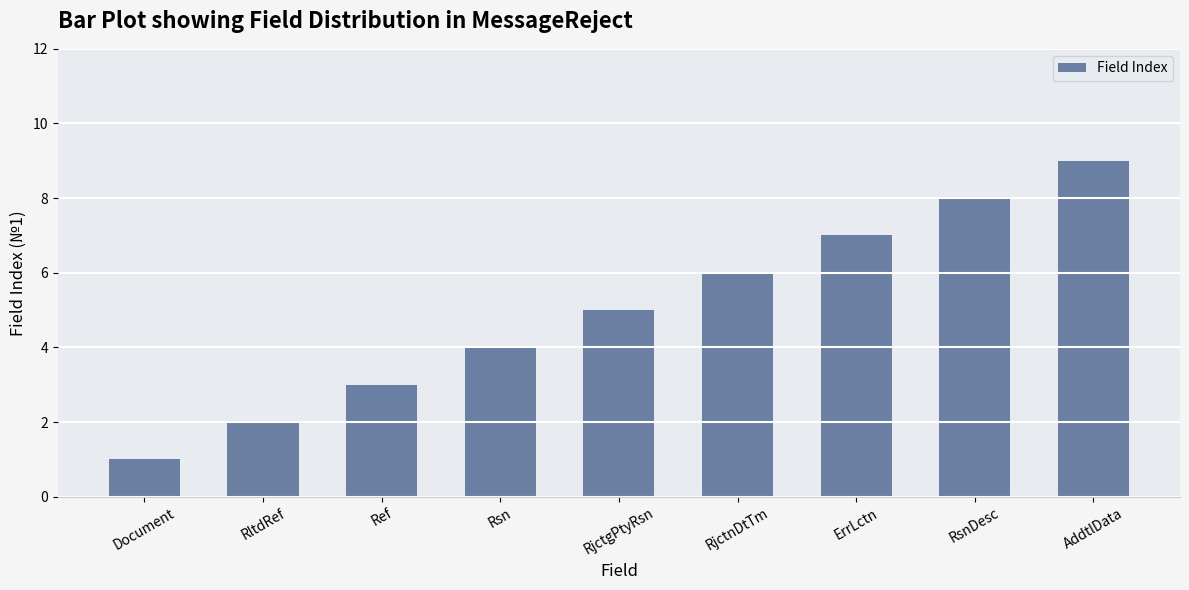

What value does the data have at Document?

1